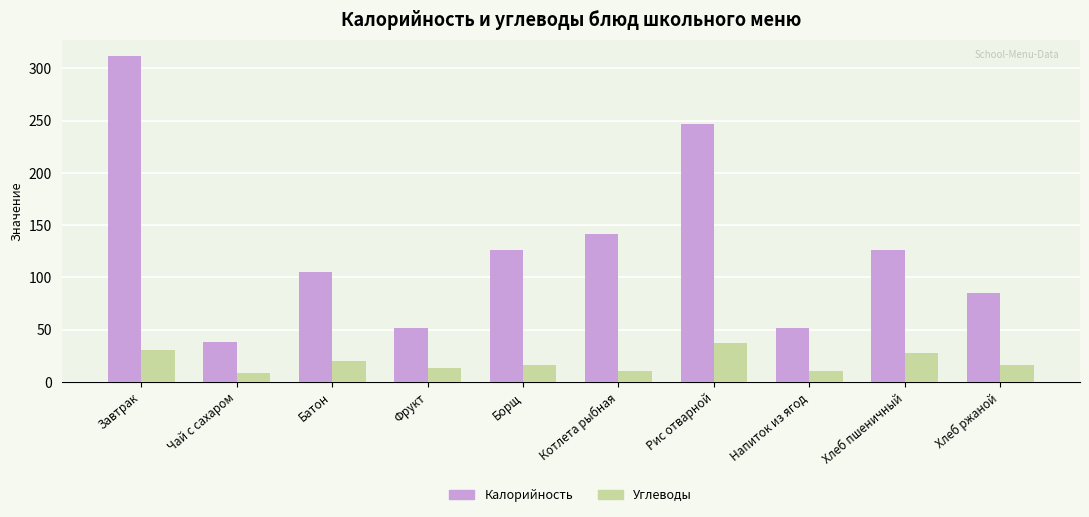

Rank the series by their maximum value, from lowest to highest.

Углеводы, Калорийность